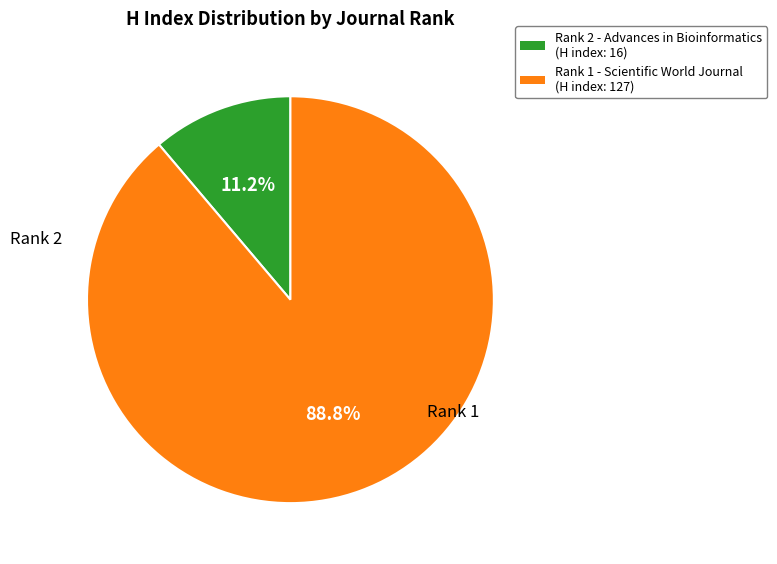

Which slice represents more than half of the pie?

Rank 1 - Scientific World Journal (H index: 127)